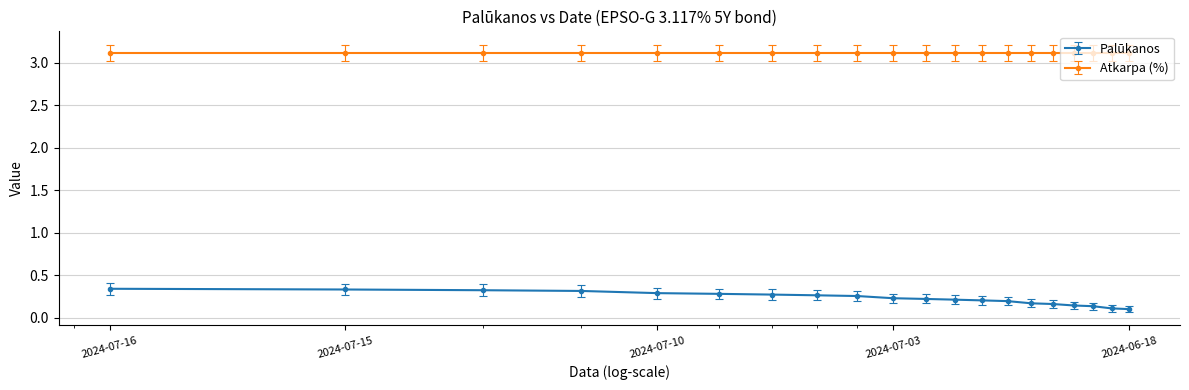

How many Palūkanos values are between 0 and 1?

20